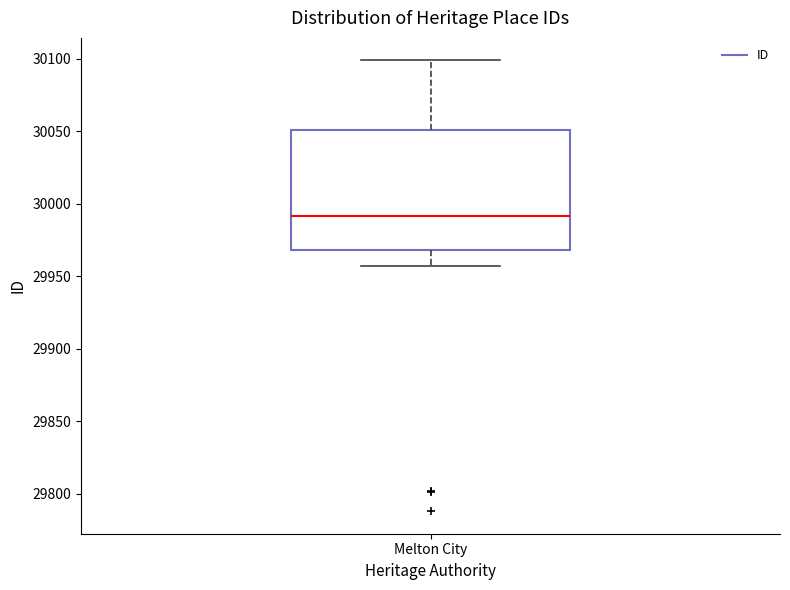

Read this box plot against the y-axis: the position of the median line, the range covered by the box, and the ends of both whiskers. The values are not printed on the chart, so give them approximately, as read against the axis.

median 29990, box 29970 to 30050, whiskers 29955 to 30100